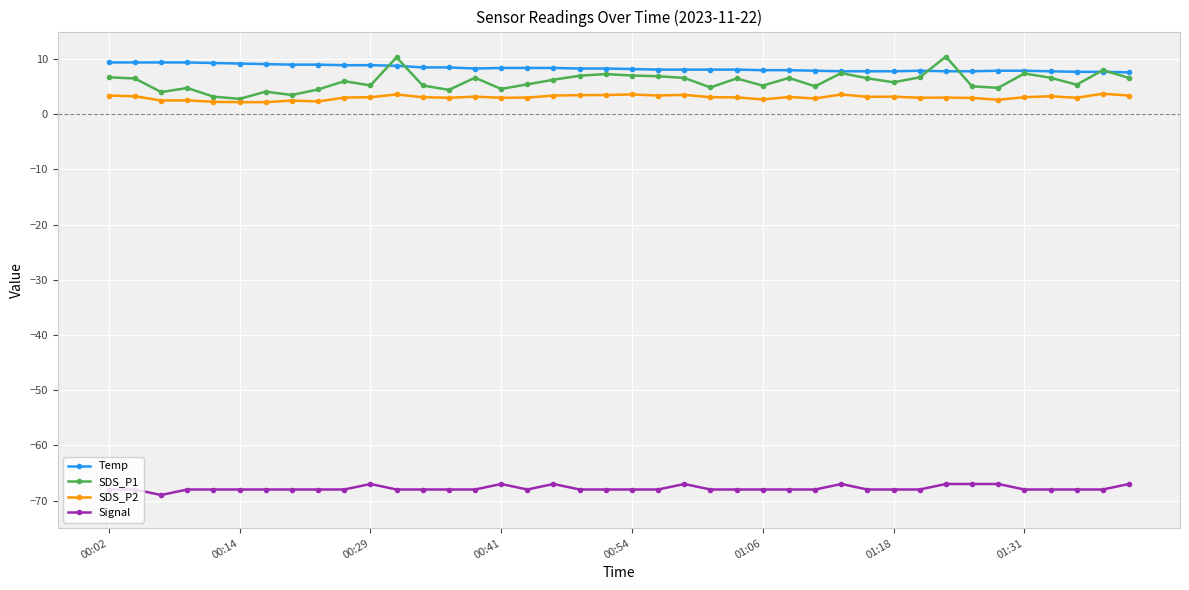

What is the minimum value shown in the chart?

-69.0